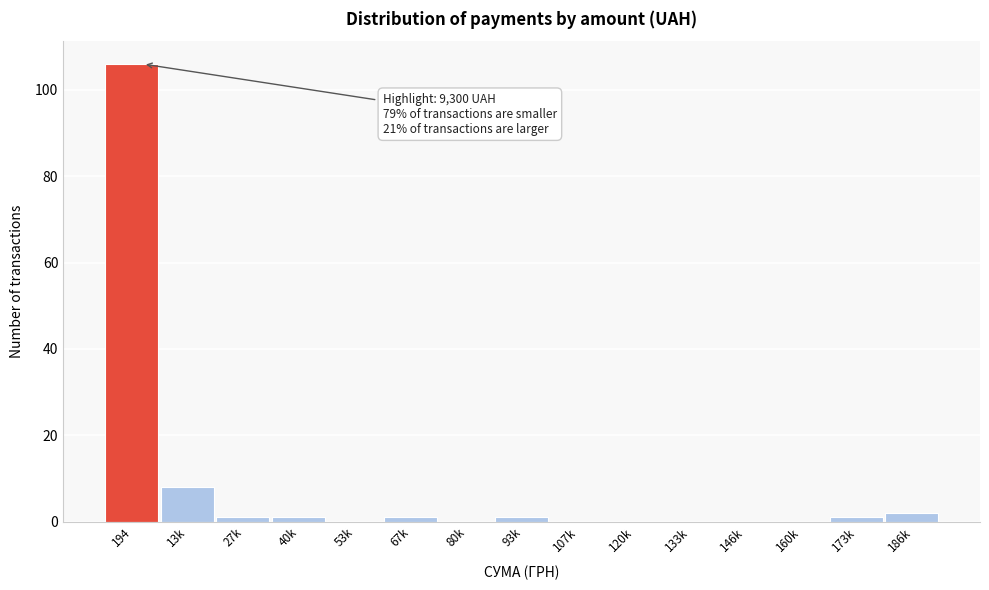

Reading left to right, list all the values displayed in this chart.

194=106	13k=8	27k=1	40k=1	53k=0	67k=1	80k=0	93k=1	107k=0	120k=0	133k=0	146k=0	160k=0	173k=1	186k=2